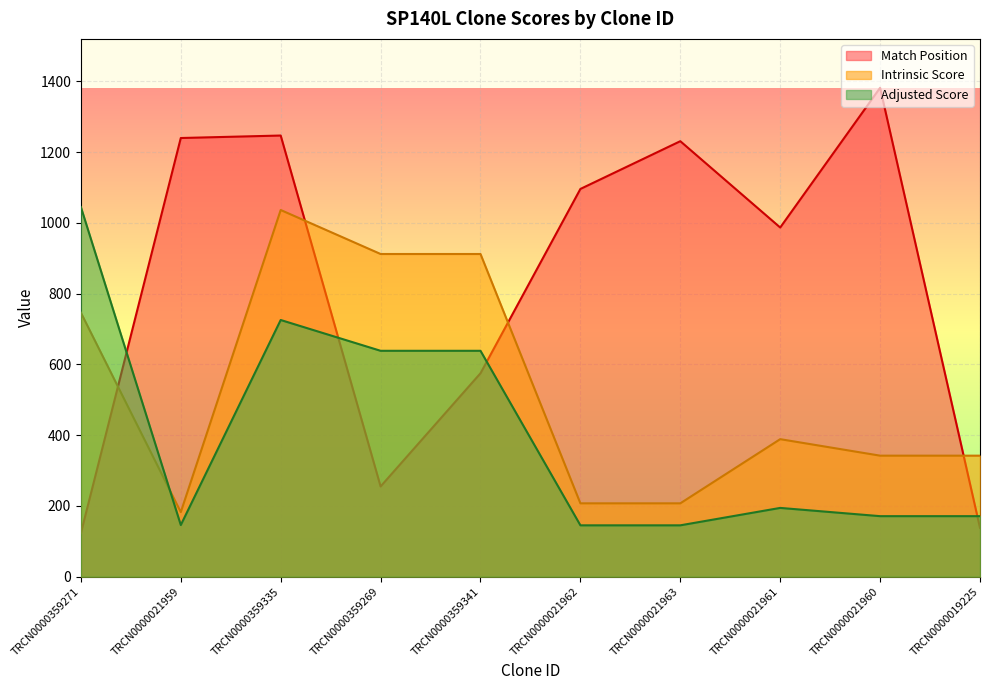

What position from the right is TRCN0000021963?

4